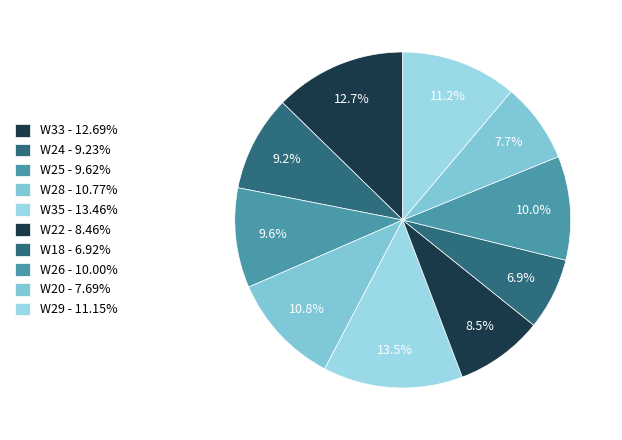

Rank the categories by value from highest to lowest.

W35, W33, W29, W28, W26, W25, W24, W22, W20, W18